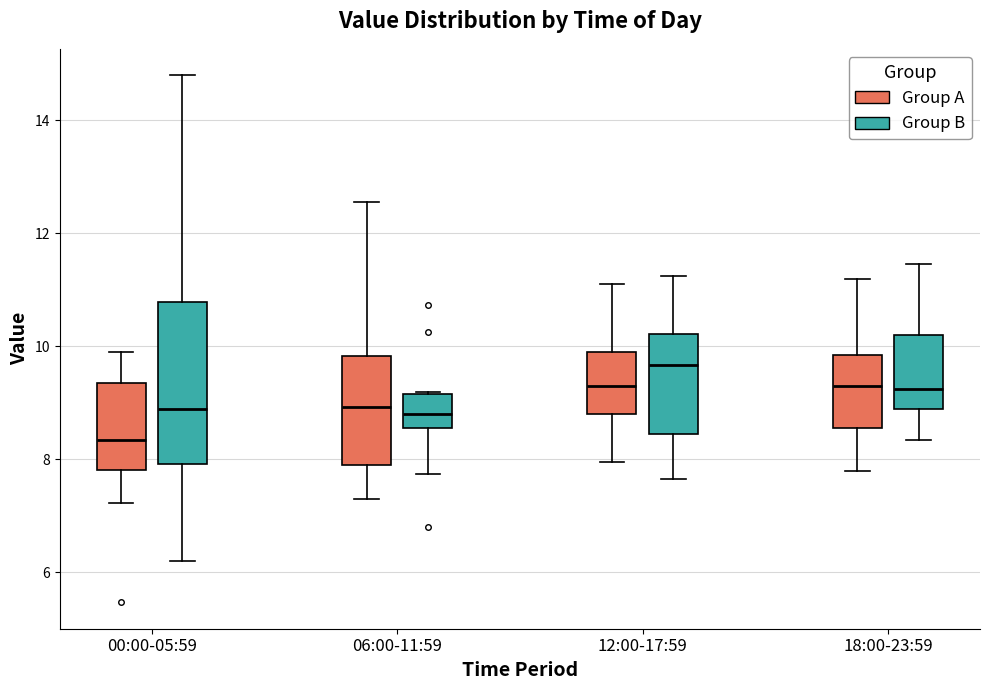

Reading left to right, transcribe this box plot: for each box, give where its median line is, the range the box spans, and where its two whiskers end, as read against the y-axis. The values are not printed on the chart, so give them approximately, as read against the axis.

00:00-05:59 (Group A): median 8.4, box 7.8 to 9.4, whiskers 7.2 to 10.0
00:00-05:59 (Group B): median 9.0, box 8.0 to 10.8, whiskers 6.2 to 14.8
06:00-11:59 (Group A): median 9.0, box 7.8 to 9.8, whiskers 7.4 to 12.6
06:00-11:59 (Group B): median 8.8, box 8.6 to 9.2, whiskers 7.8 to 9.2
12:00-17:59 (Group A): median 9.4, box 8.8 to 10.0, whiskers 8.0 to 11.2
12:00-17:59 (Group B): median 9.6, box 8.4 to 10.2, whiskers 7.6 to 11.2
18:00-23:59 (Group A): median 9.4, box 8.6 to 9.8, whiskers 7.8 to 11.2
18:00-23:59 (Group B): median 9.2, box 8.8 to 10.2, whiskers 8.4 to 11.4